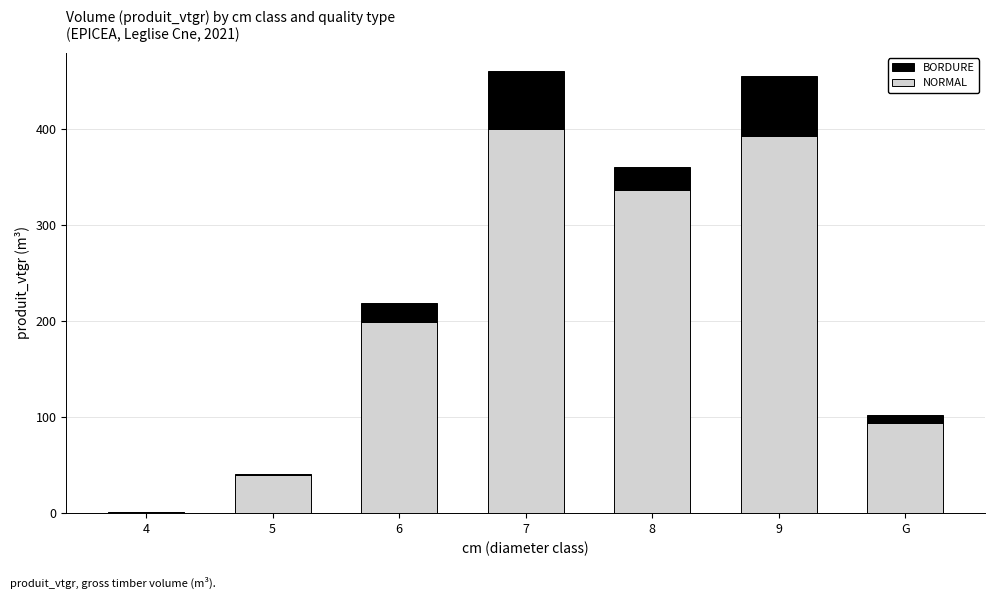

Reading right to left, list the values for the NORMAL series.

G=94.3	9=392.8	8=336.9	7=400.2	6=199.0	5=40.1	4=0.8